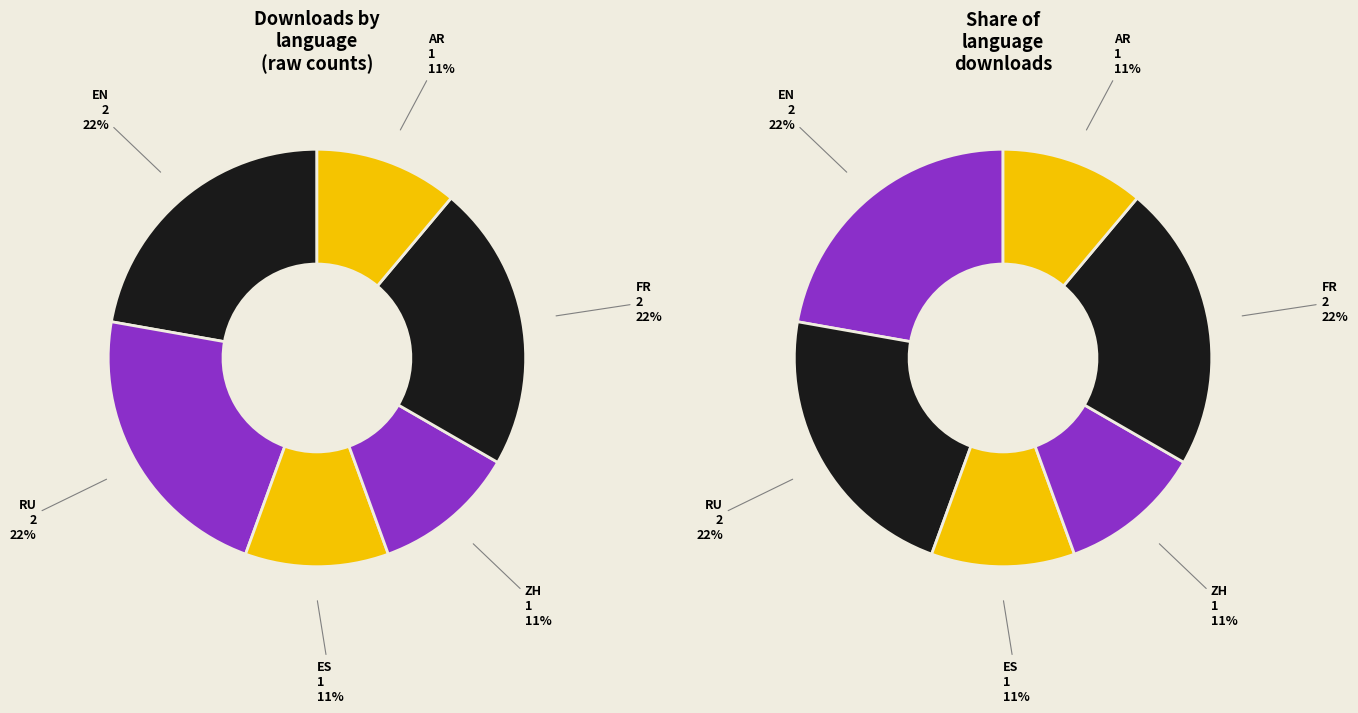

Is it true that ES is 3% of the pie?

False